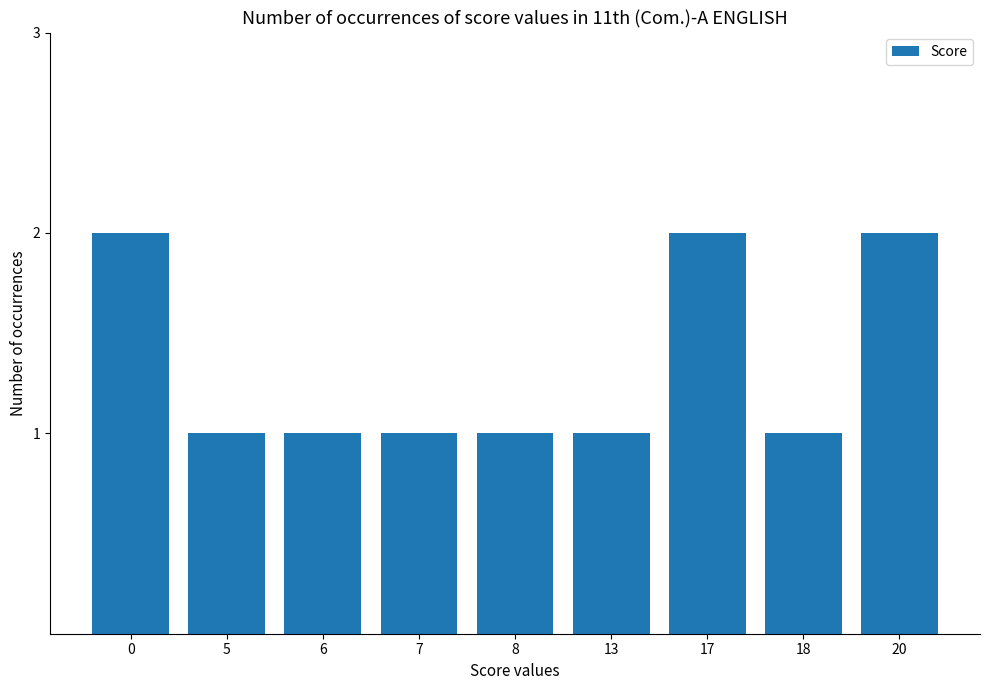

Count the number of data series in this chart.

1